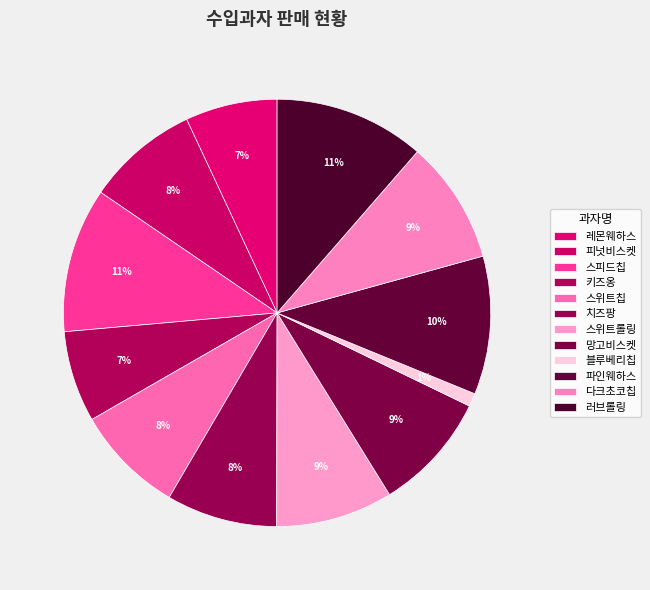

To the nearest percent, what portion does 피넛비스켓 represent?

8%